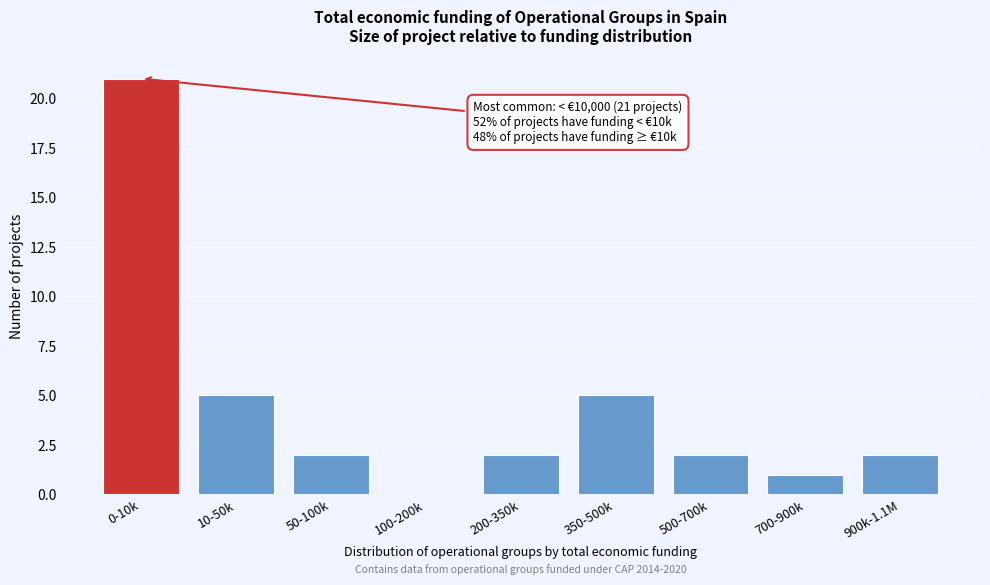

Reading left to right, what are all the values shown in this chart?

0-10k=21	10-50k=5	50-100k=2	100-200k=0	200-350k=2	350-500k=5	500-700k=2	700-900k=1	900k-1.1M=2